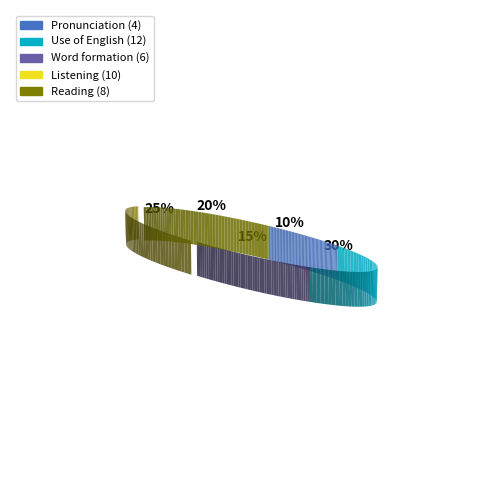

Is the sum of Reading and Listening greater than half?

No